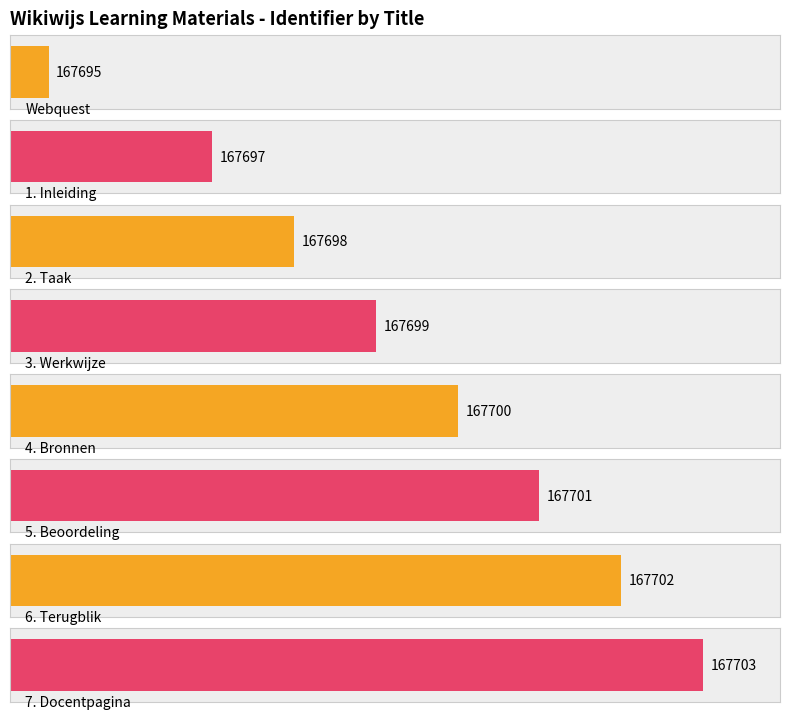

What is the maximum value shown in the chart?

167703